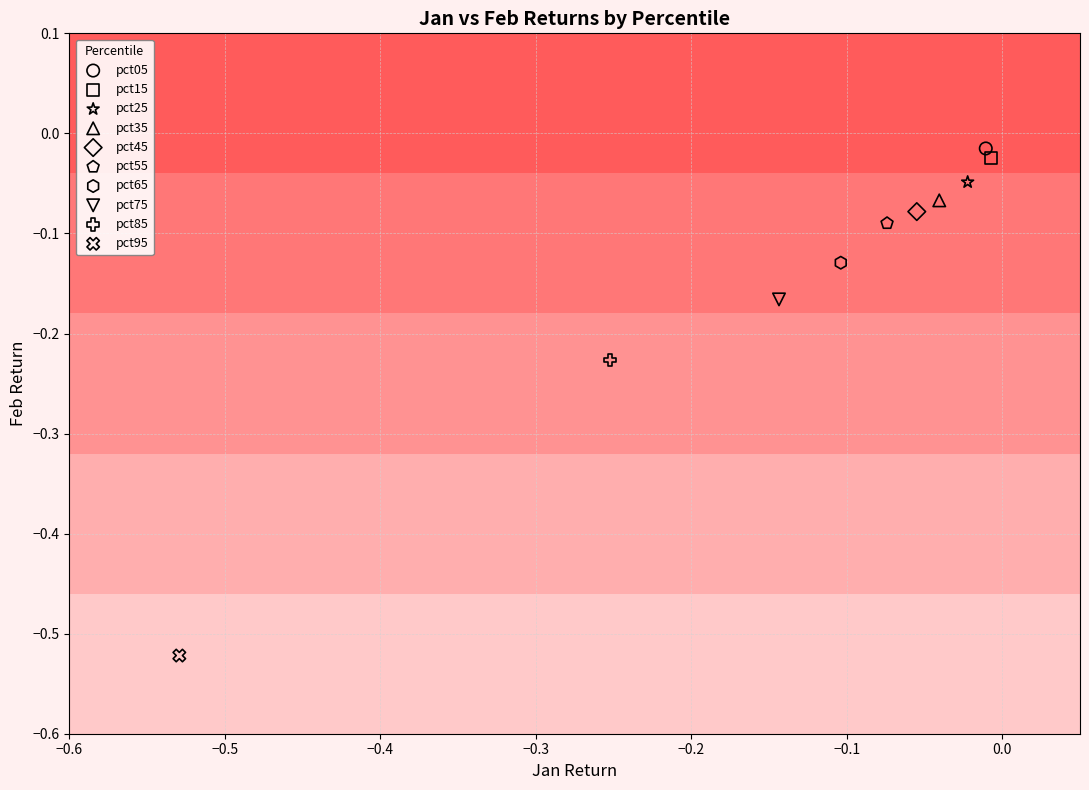

Which series contains the highest Y value?

pct05